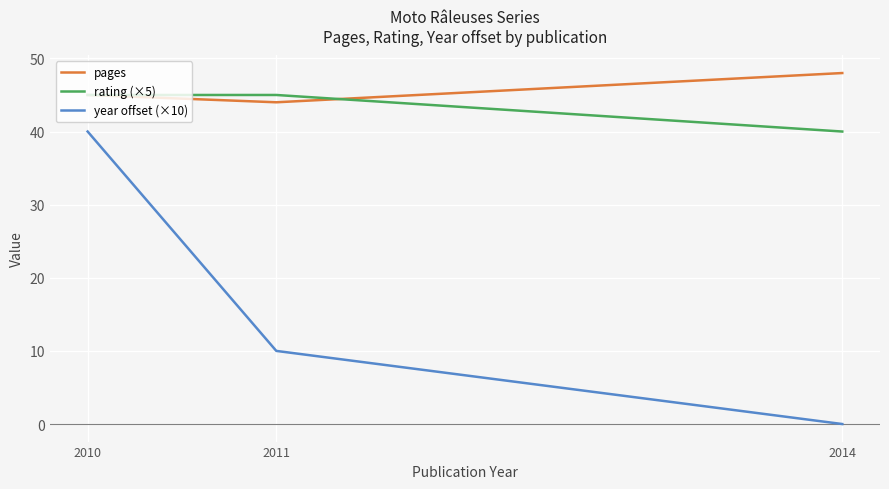

At which category does the chart reach its peak across all series?

2014